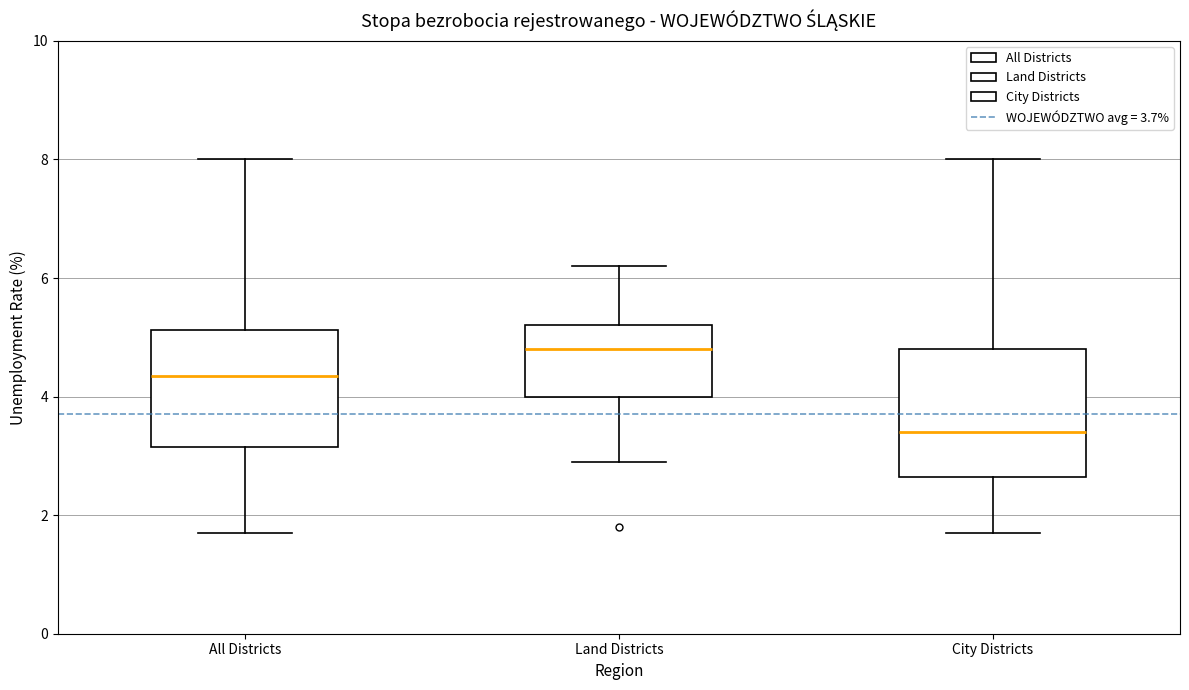

Which box's median line is the highest?

Land Districts